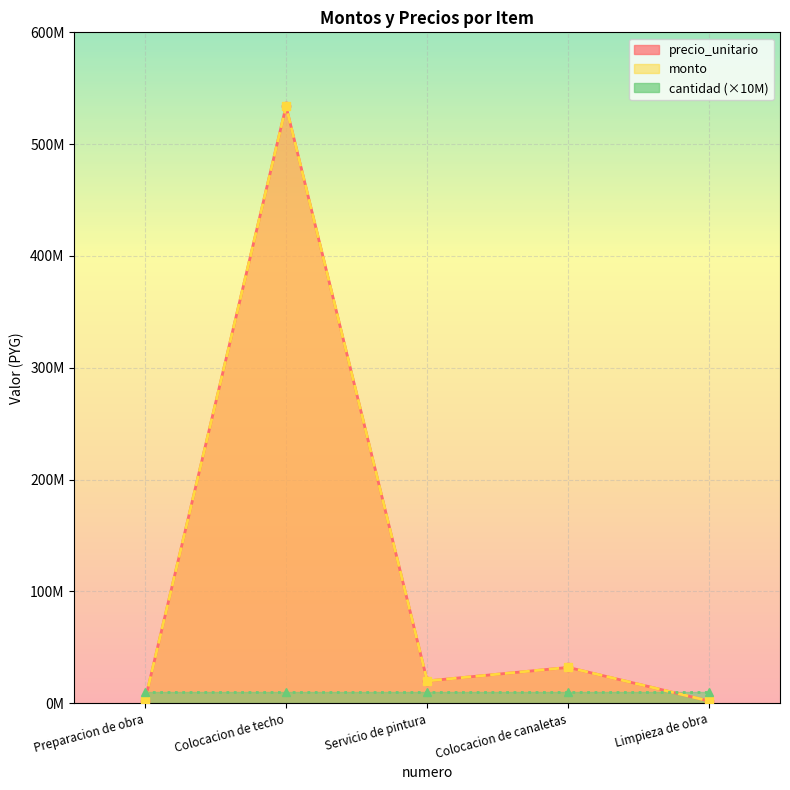

What is the difference between the maximum and minimum values in the monto series?

531892645